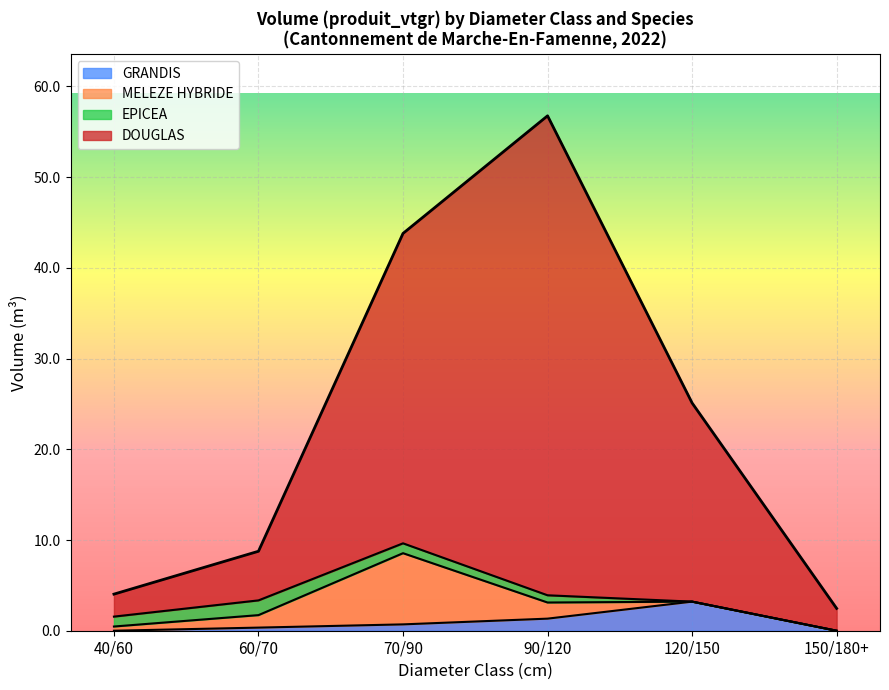

True or false: GRANDIS has more than 2 points higher than both neighbors.

False